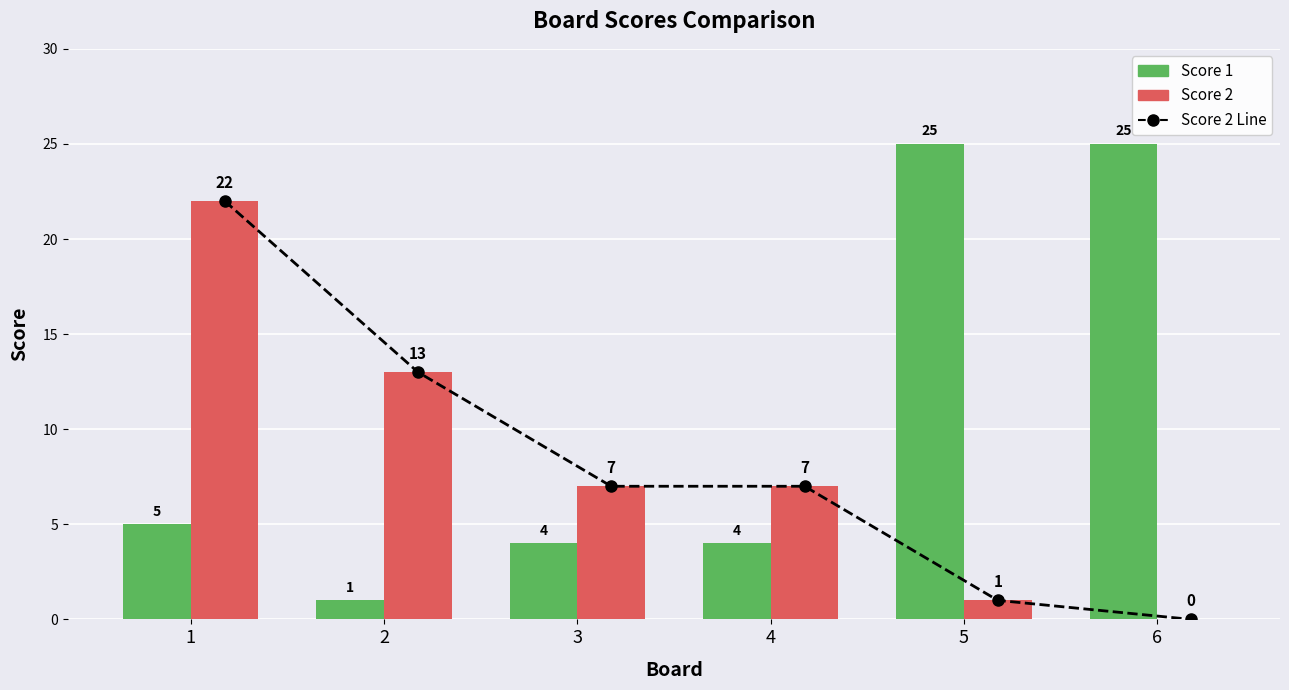

Reading left to right, transcribe all the data shown in this chart.

Score 2 Line: 22	13	7	7	1	0
Score 1: 5	1	4	4	25	25
Score 2: 22	13	7	7	1	0